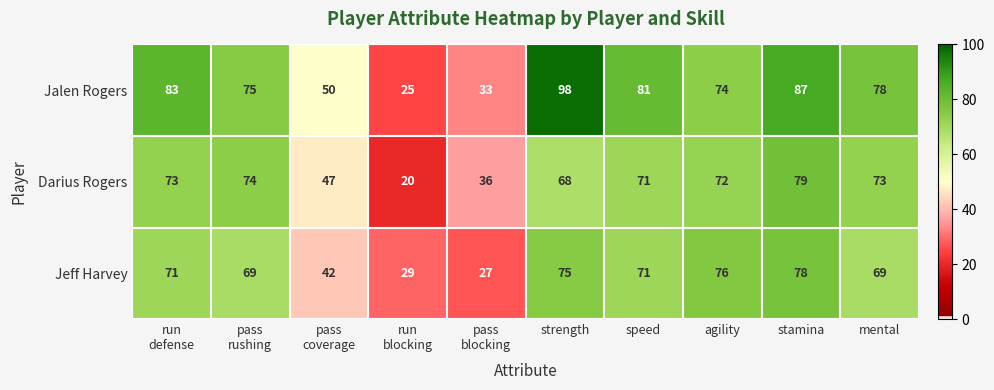

What is the average value of the Jalen Rogers series?

68